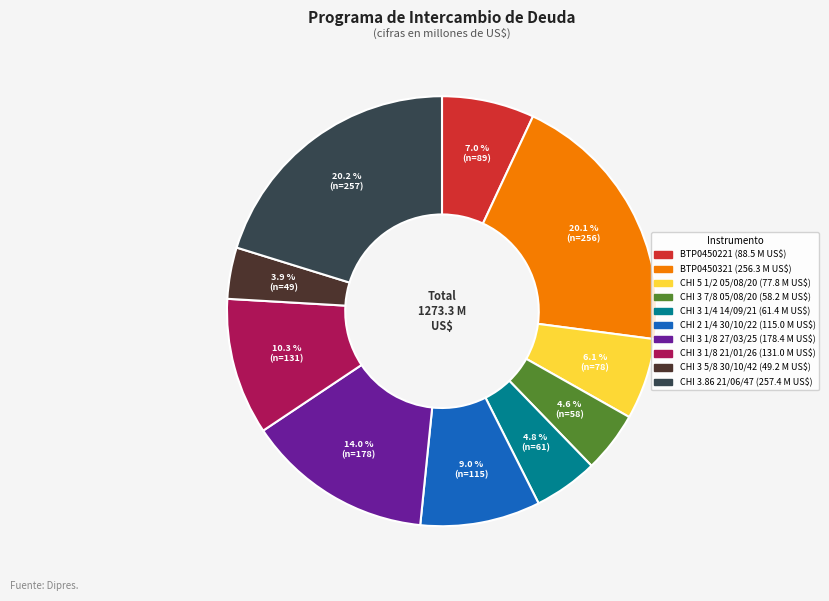

Count the number of slices in the pie.

10